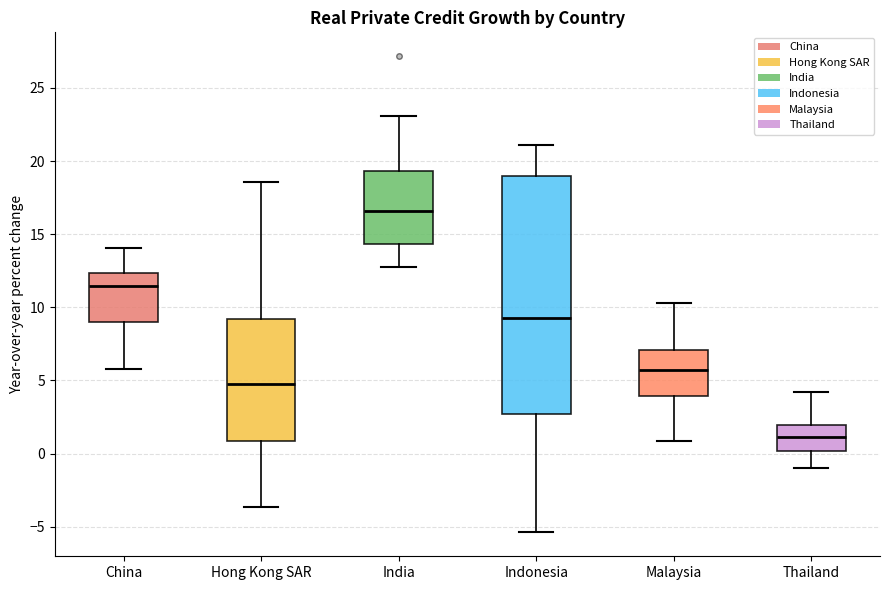

Where is the lower edge of the box for Thailand on the y-axis? The values are not printed on the chart, so give them approximately, as read against the axis.

0.0